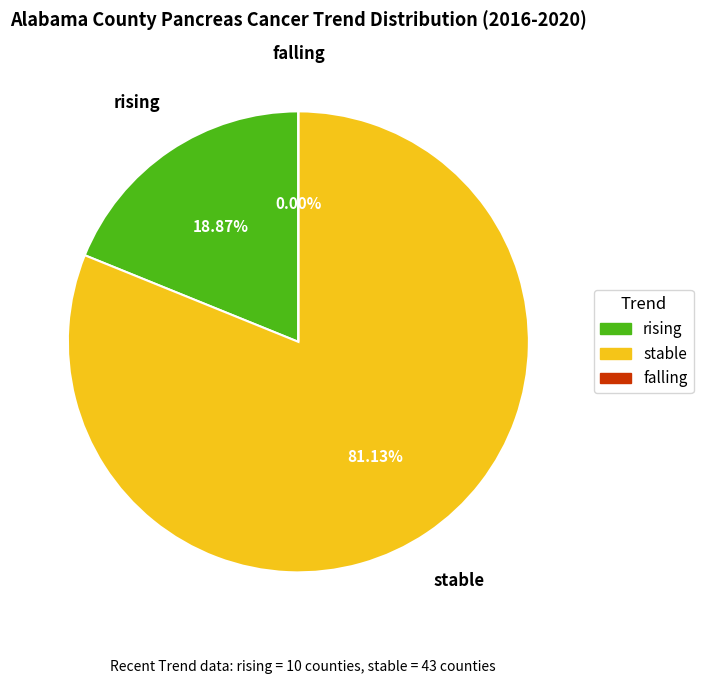

True or false: falling accounts for 0% of the total.

True